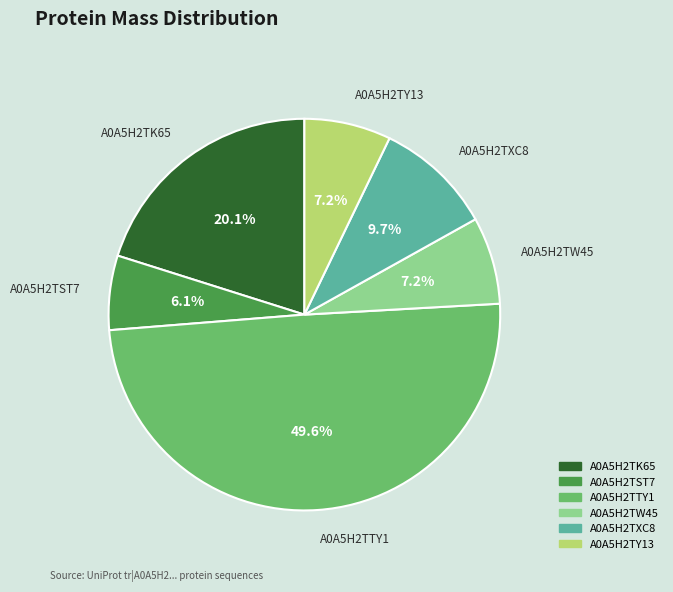

To the nearest percent, what portion does A0A5H2TK65 represent?

20%